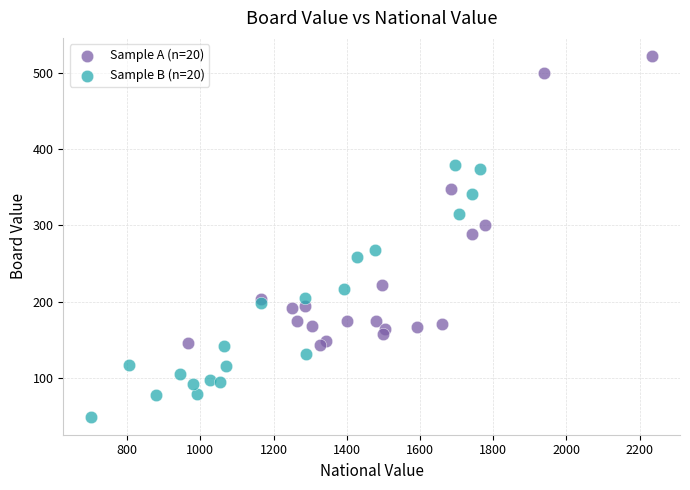

Which series contains the lowest Y value?

Sample B (n=20)